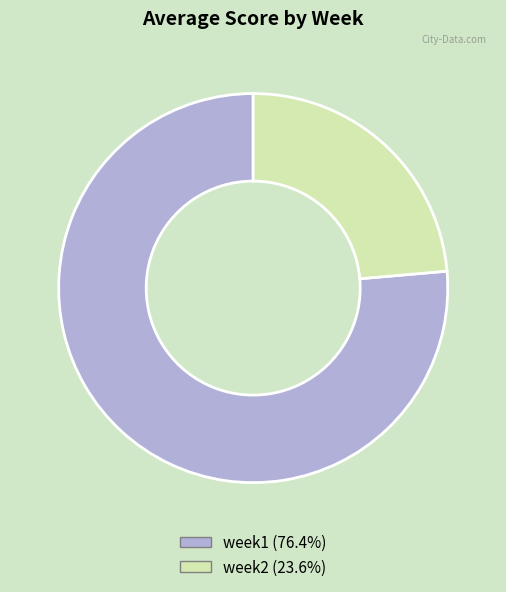

Does any single category account for the majority?

Yes